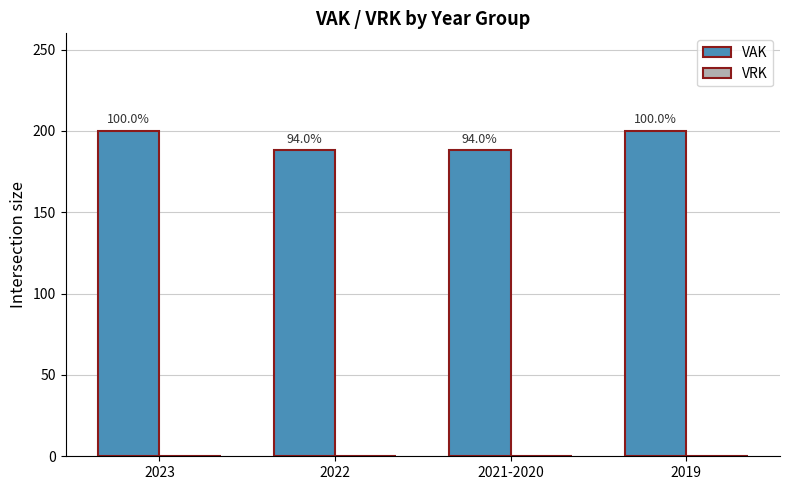

How many bars are there in total?

4